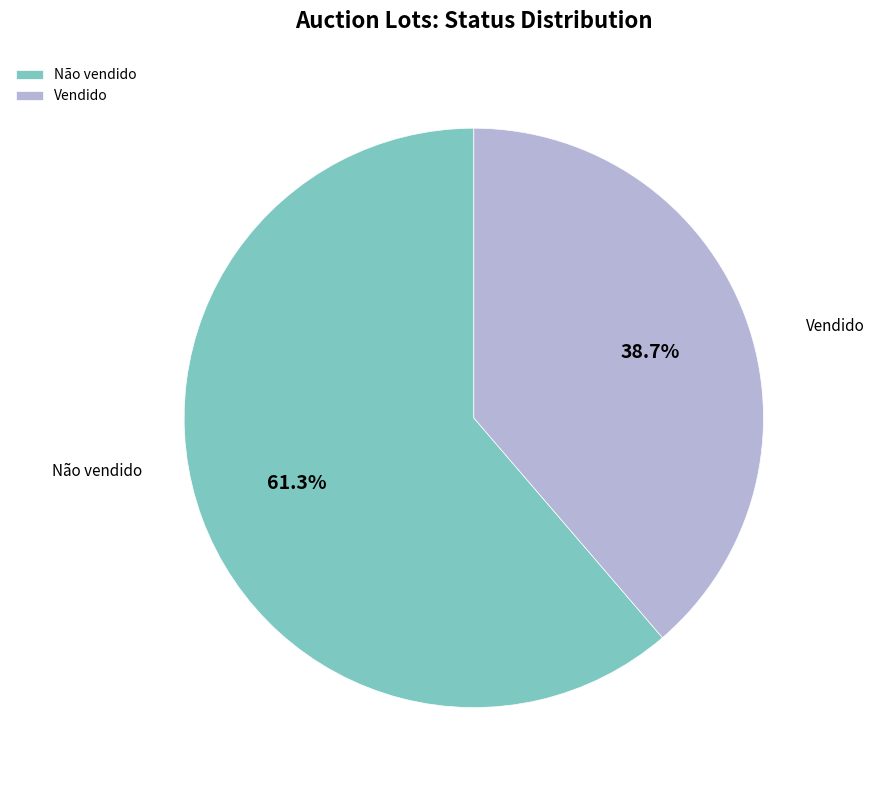

What percentage do Vendido and Não vendido together represent?

100.0%